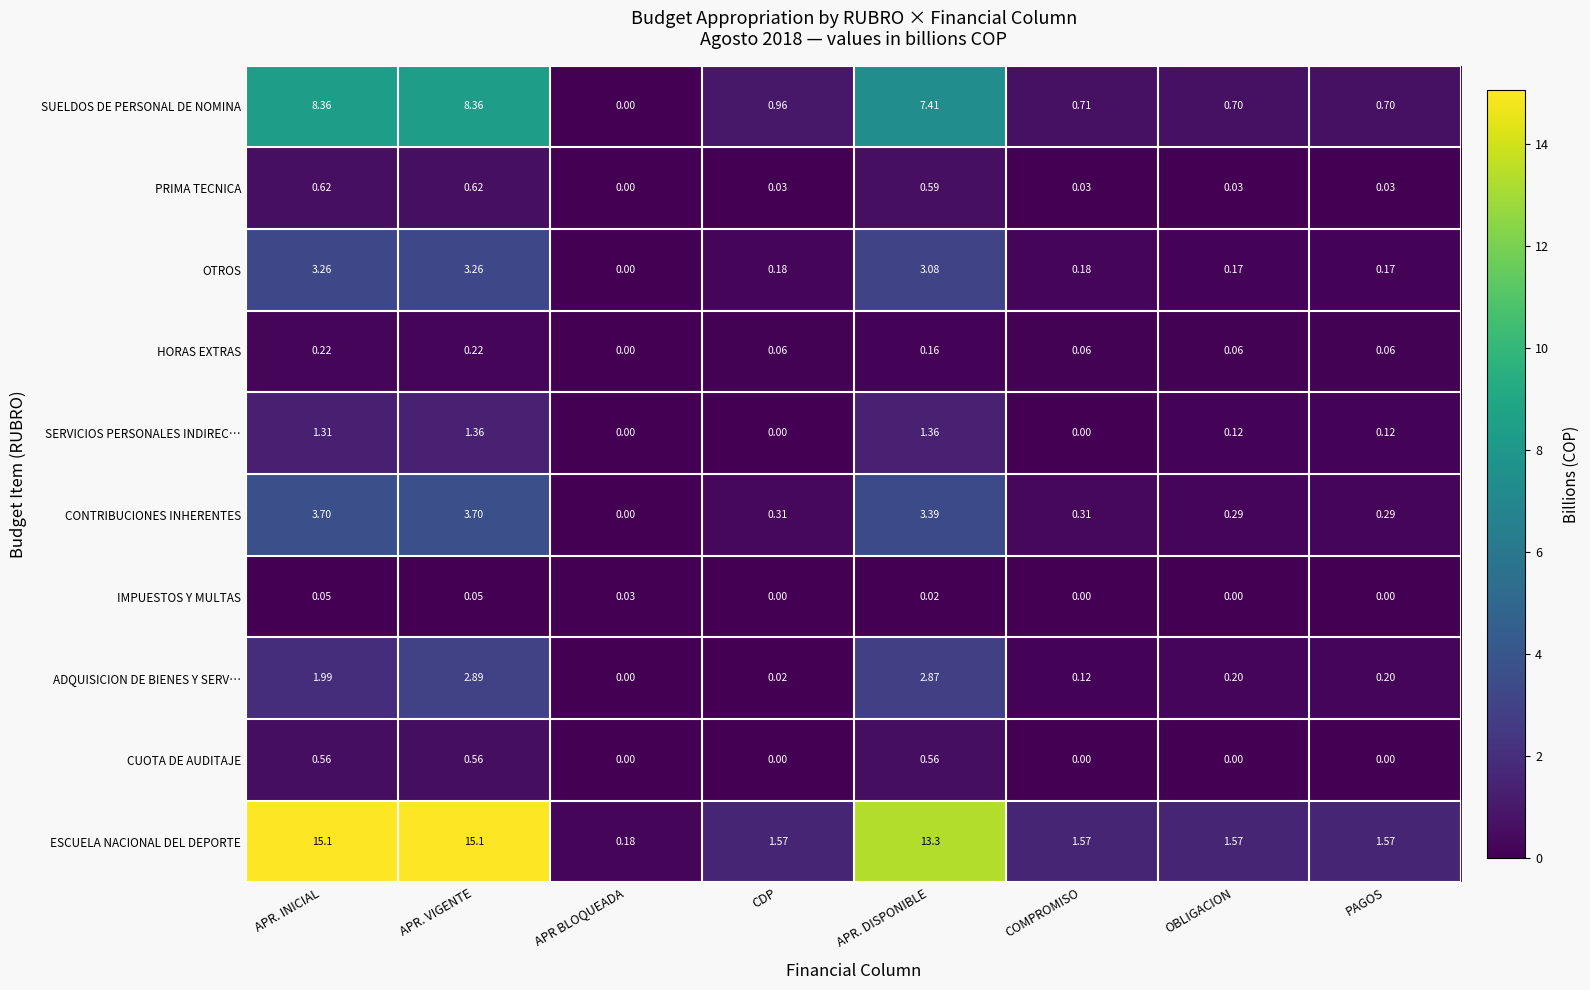

Which series has the largest total across all categories?

ESCUELA NACIONAL DEL DEPORTE